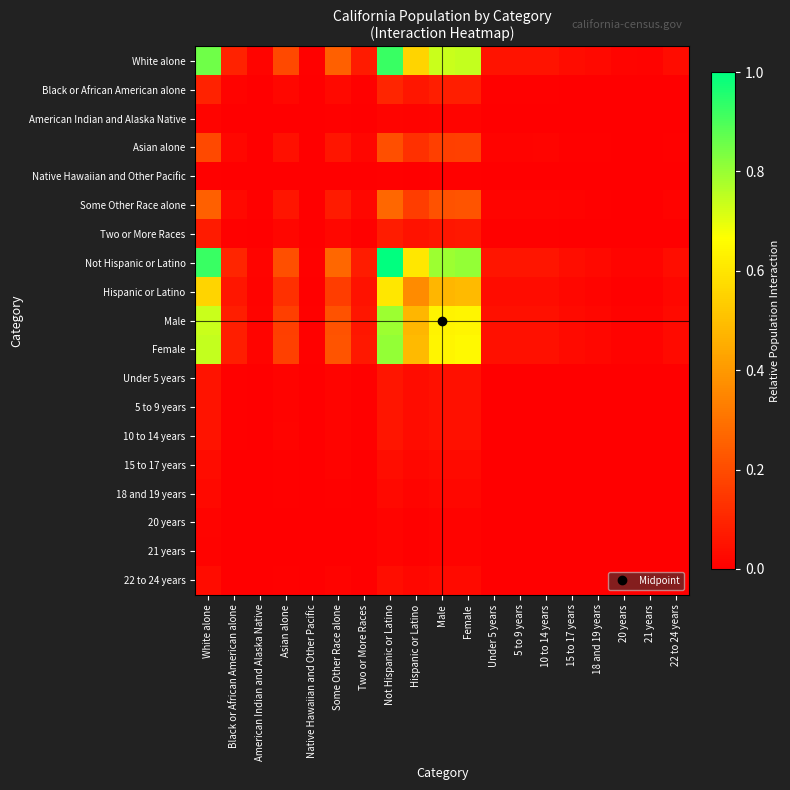

Which label corresponds to the smallest value in the chart?

Native Hawaiian and Other Pacific